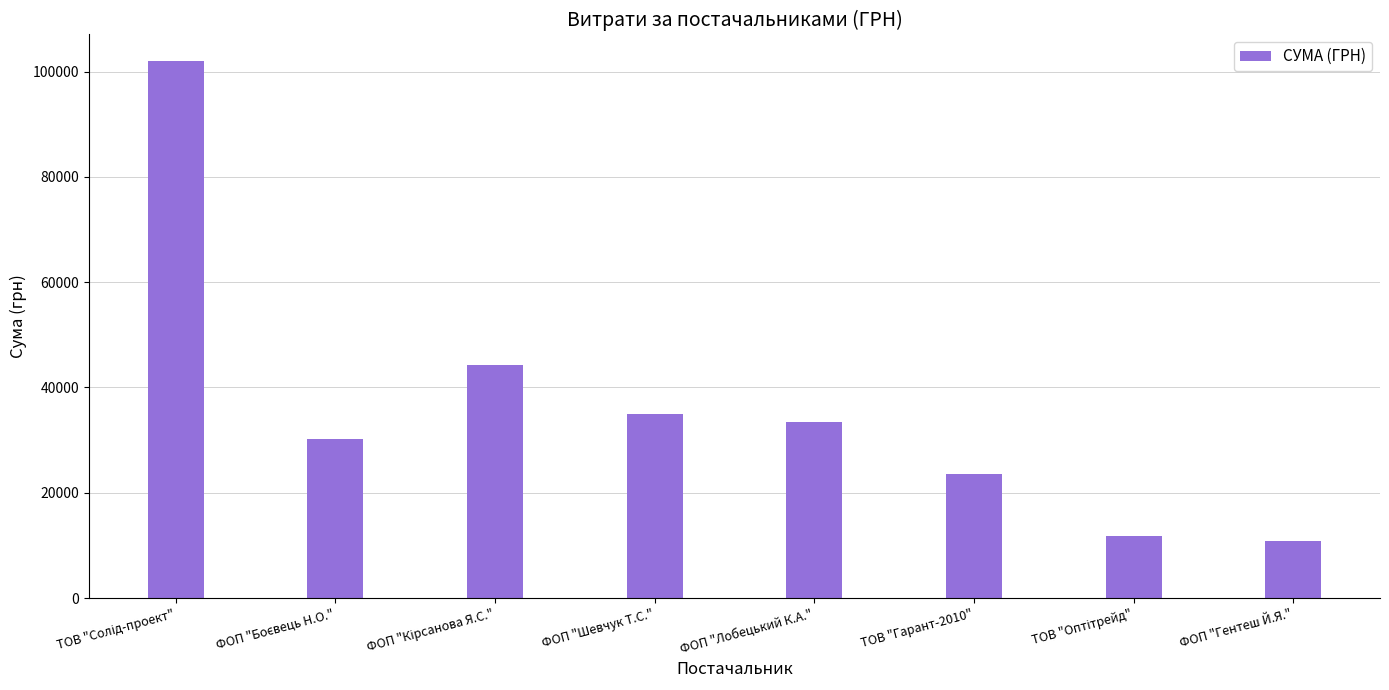

What is the greatest value displayed?

101956.1